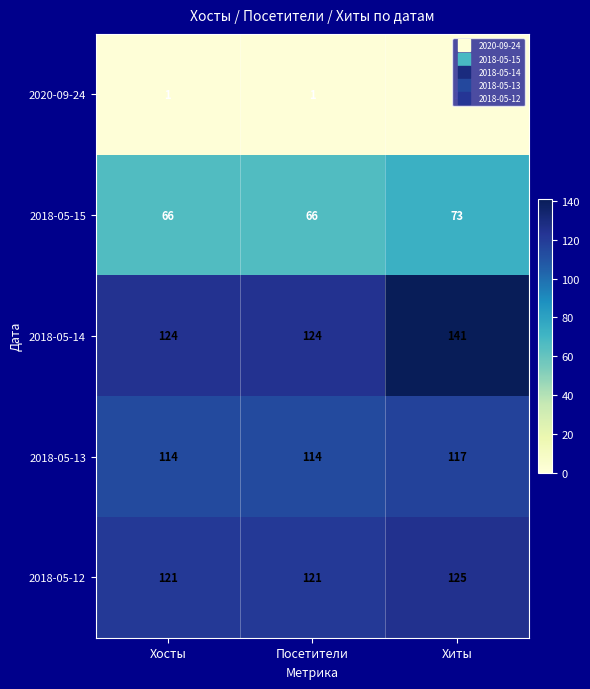

Rank the series by their maximum value, from lowest to highest.

2020-09-24, 2018-05-15, 2018-05-13, 2018-05-12, 2018-05-14